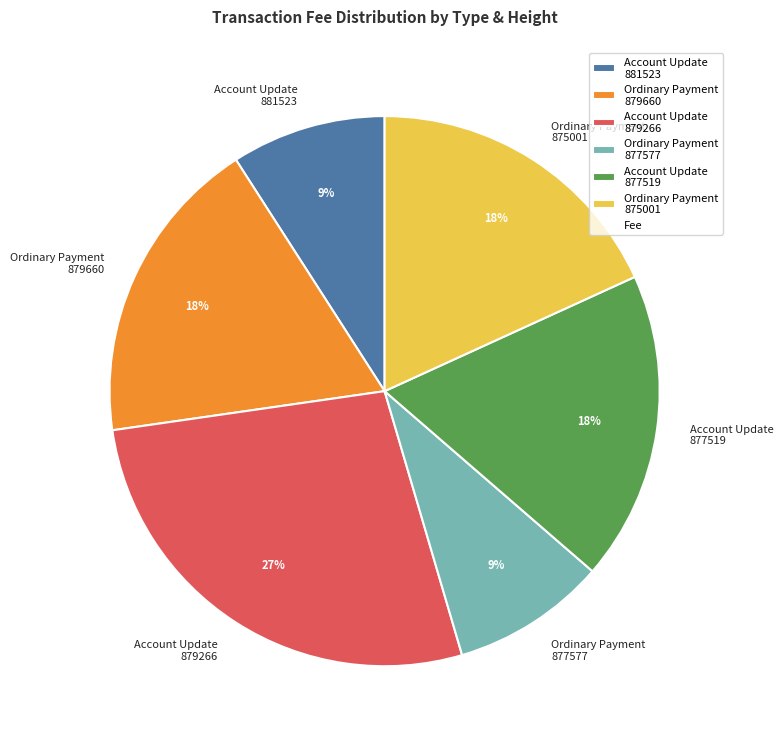

How many slices are in this pie chart?

6